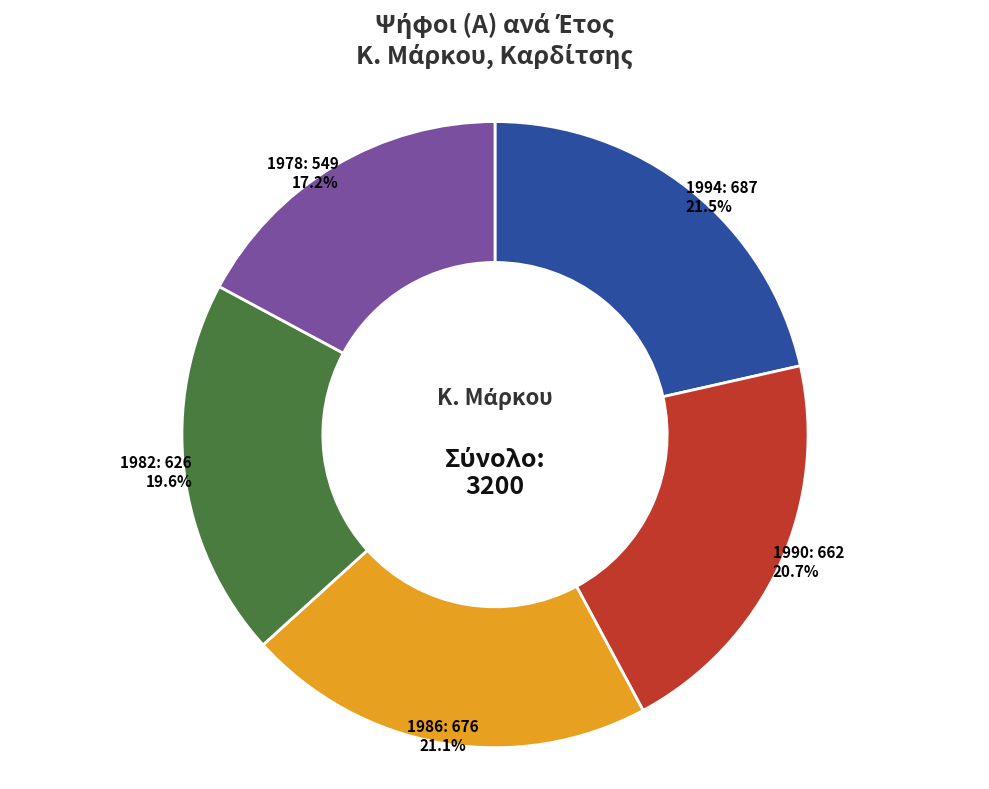

The 1990 slice represents 10% of the pie. True or false?

False